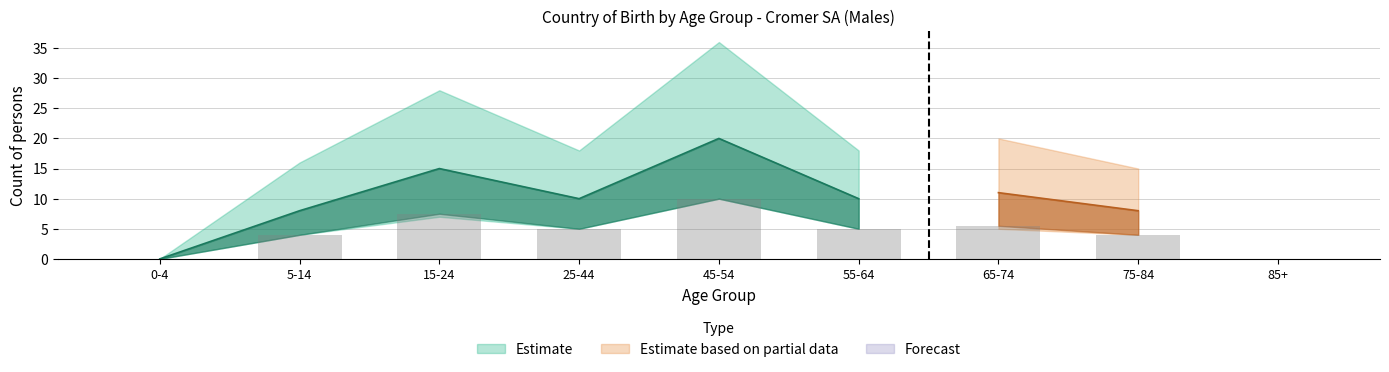

Which category has the lowest value across all series?

0-4